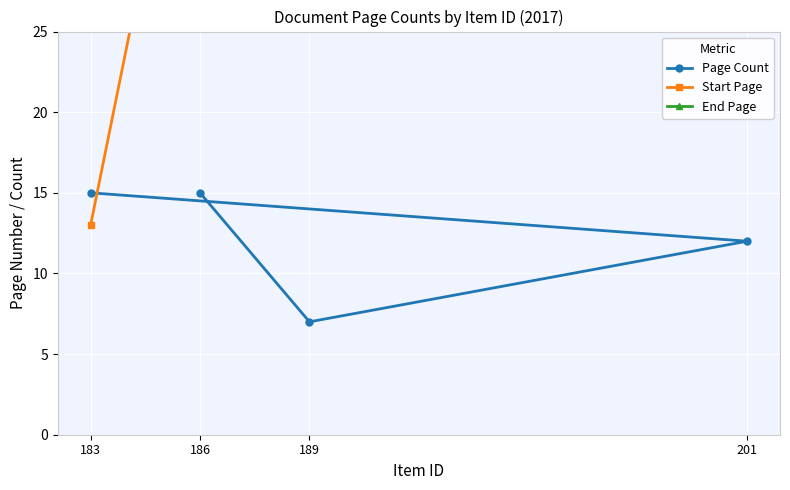

What is the value of the Page Count point at the 3rd from the left?

7